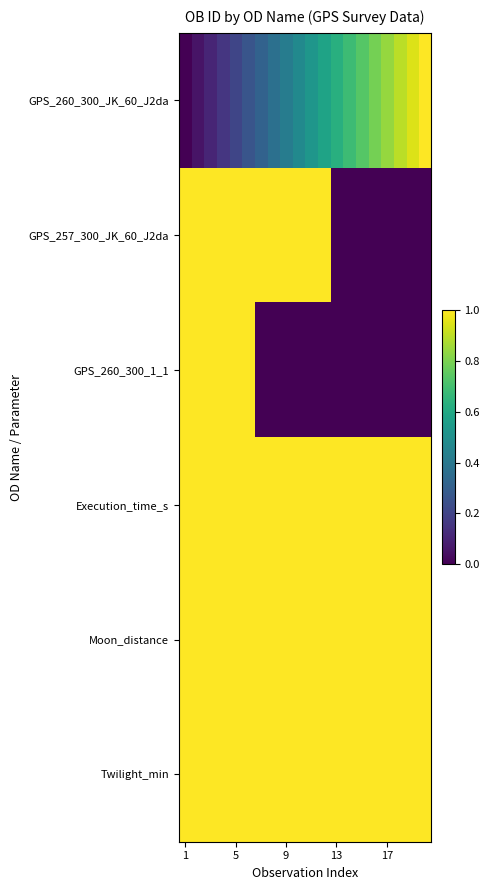

Reading left to right, list all the values displayed in this chart.

GPS_260_300_JK_60_J2da: 0.0	0.1	0.1	0.2	0.2	0.3	0.3	0.4	0.4	0.5	0.5	0.6	0.6	0.7	0.7	0.8	0.8	0.9	0.9	1.0
GPS_257_300_JK_60_J2da: 1.0	1.0	1.0	1.0	1.0	1.0	1.0	1.0	1.0	1.0	1.0	1.0	0.0	0.0	0.0	0.0	0.0	0.0	0.0	0.0
GPS_260_300_1_1: 1.0	1.0	1.0	1.0	1.0	1.0	0.0	0.0	0.0	0.0	0.0	0.0	0.0	0.0	0.0	0.0	0.0	0.0	0.0	0.0
Execution_time_s: 1005.0	1005.0	1005.0	1005.0	1005.0	1005.0	1005.0	1005.0	1005.0	1005.0	1005.0	1005.0	1005.0	1005.0	1005.0	1005.0	1005.0	1005.0	1005.0	1005.0
Moon_distance: 30.0	30.0	30.0	30.0	30.0	30.0	30.0	30.0	30.0	30.0	30.0	30.0	30.0	30.0	30.0	30.0	30.0	30.0	30.0	30.0
Twilight_min: 60.0	60.0	60.0	60.0	60.0	60.0	60.0	60.0	60.0	60.0	60.0	60.0	60.0	60.0	60.0	60.0	60.0	60.0	60.0	60.0